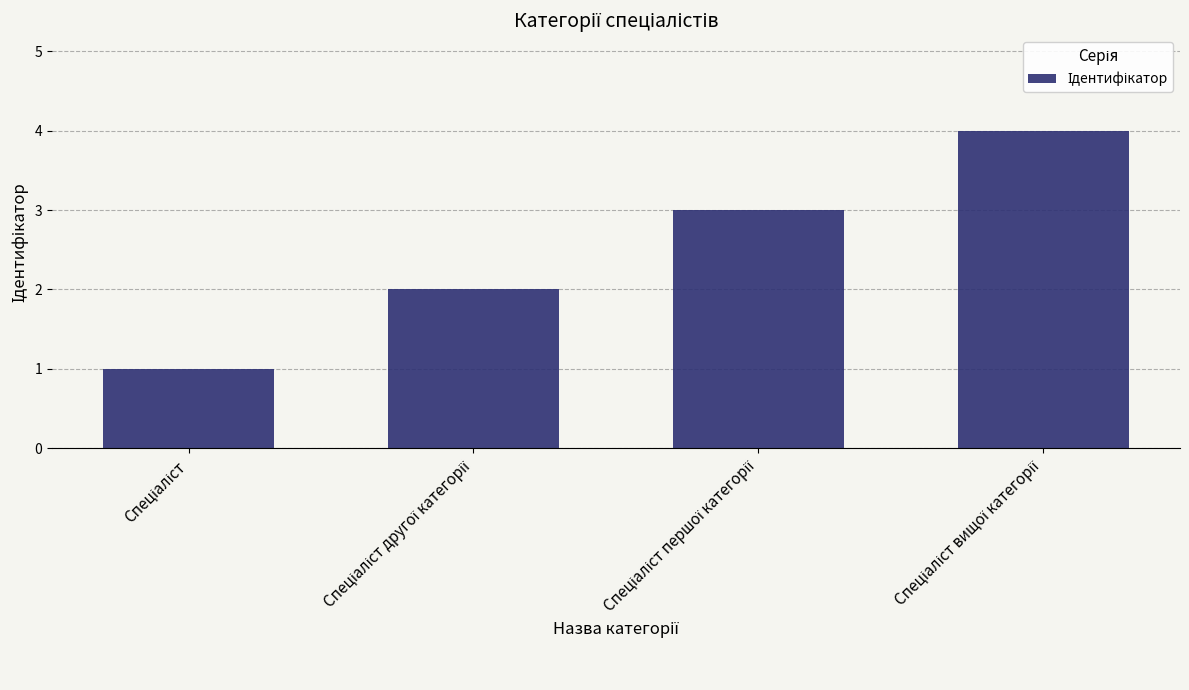

What is the maximum value shown in the chart?

4